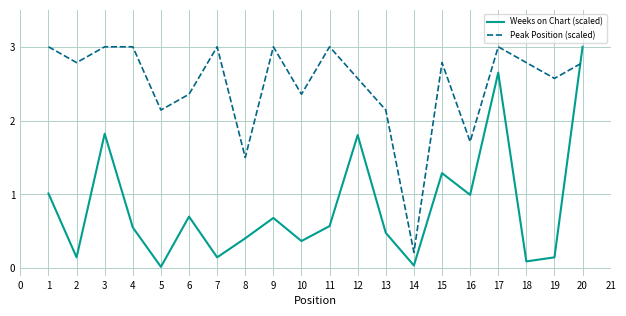

What are all the series names shown in the legend?

Weeks on Chart (scaled), Peak Position (scaled)